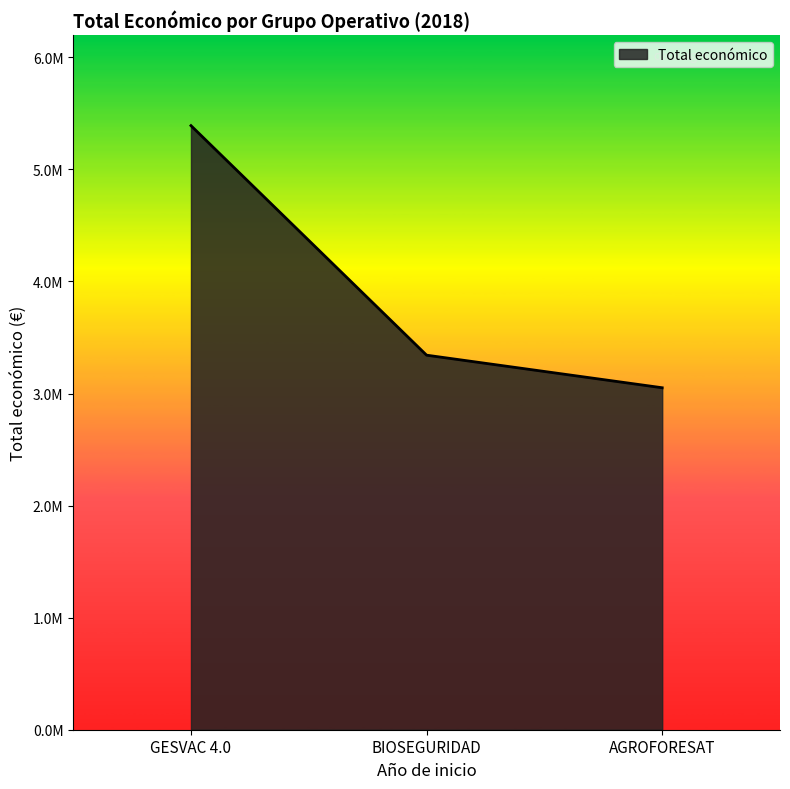

Does the chart display data point markers on the line(s)?

No